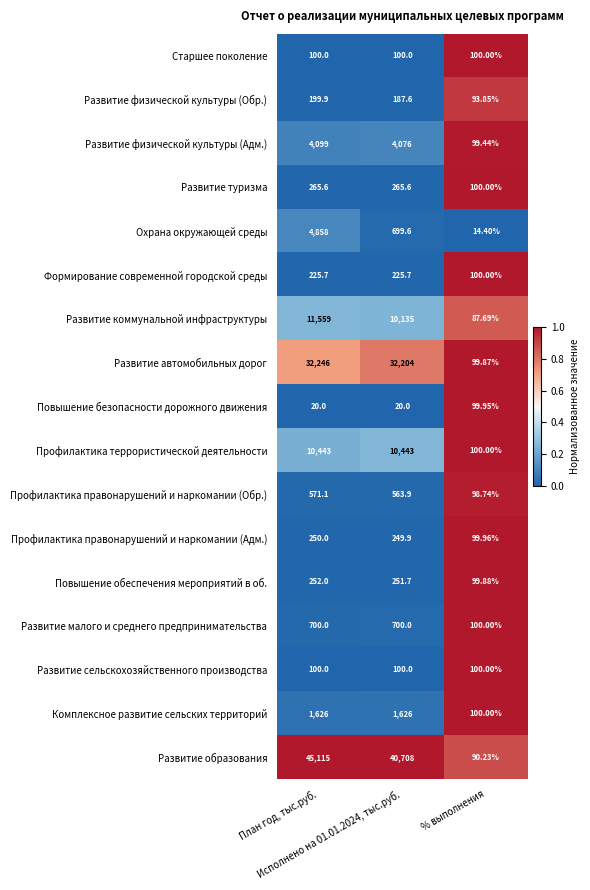

Which series has the largest total across all categories?

Развитие образования